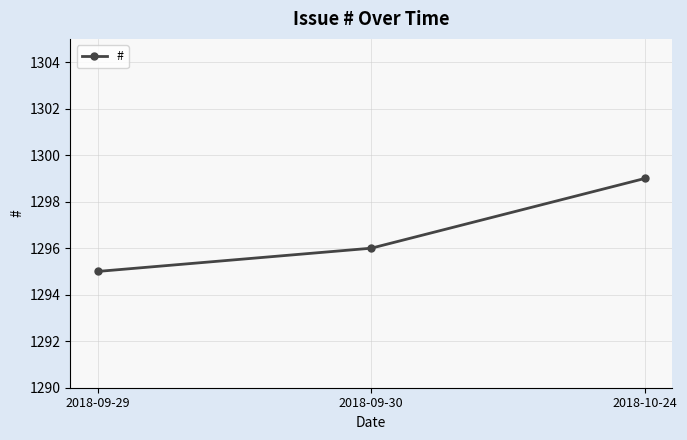

What position from the right is 2018-09-30?

2